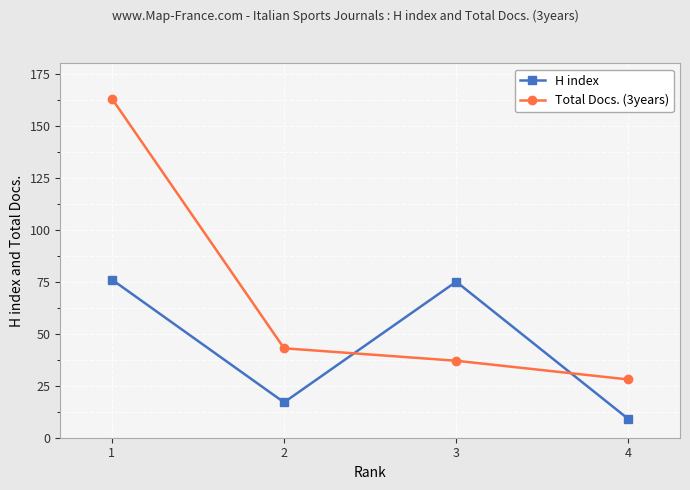

The value of H index at 2 is 17. True or false?

True